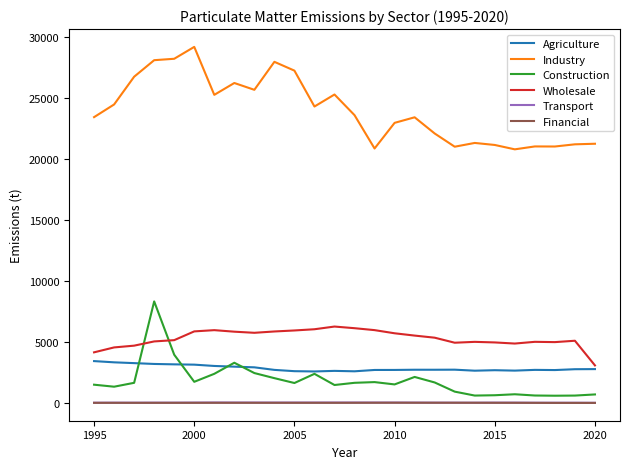

True or false: Agriculture has more than 0 interior local peaks.

True